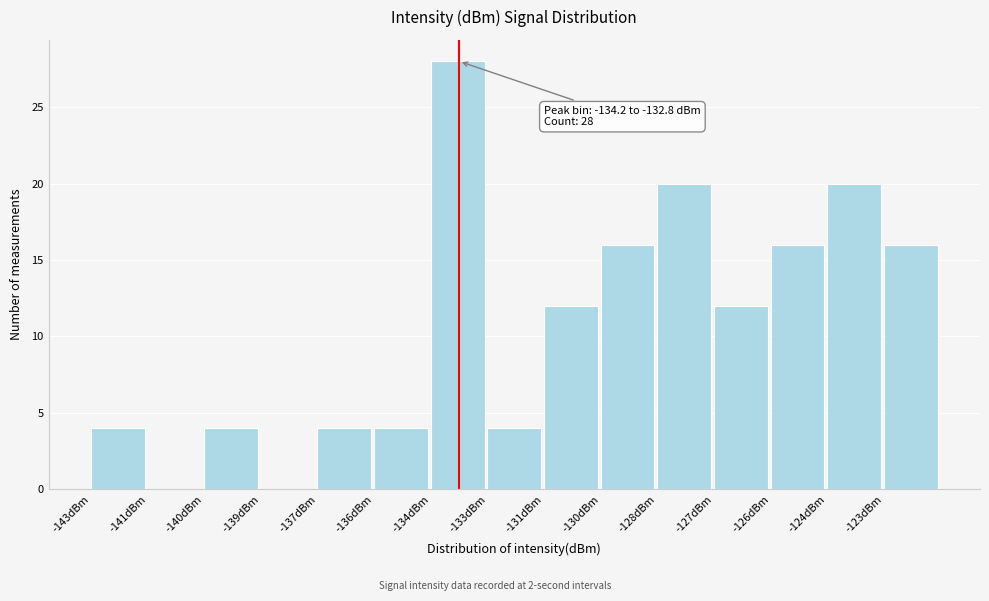

Reading left to right, transcribe all the data shown in this chart.

-143dBm=4	-141dBm=0	-140dBm=4	-139dBm=0	-137dBm=4	-136dBm=4	-134dBm=28	-133dBm=4	-131dBm=12	-130dBm=16	-128dBm=20	-127dBm=12	-126dBm=16	-124dBm=20	-123dBm=16